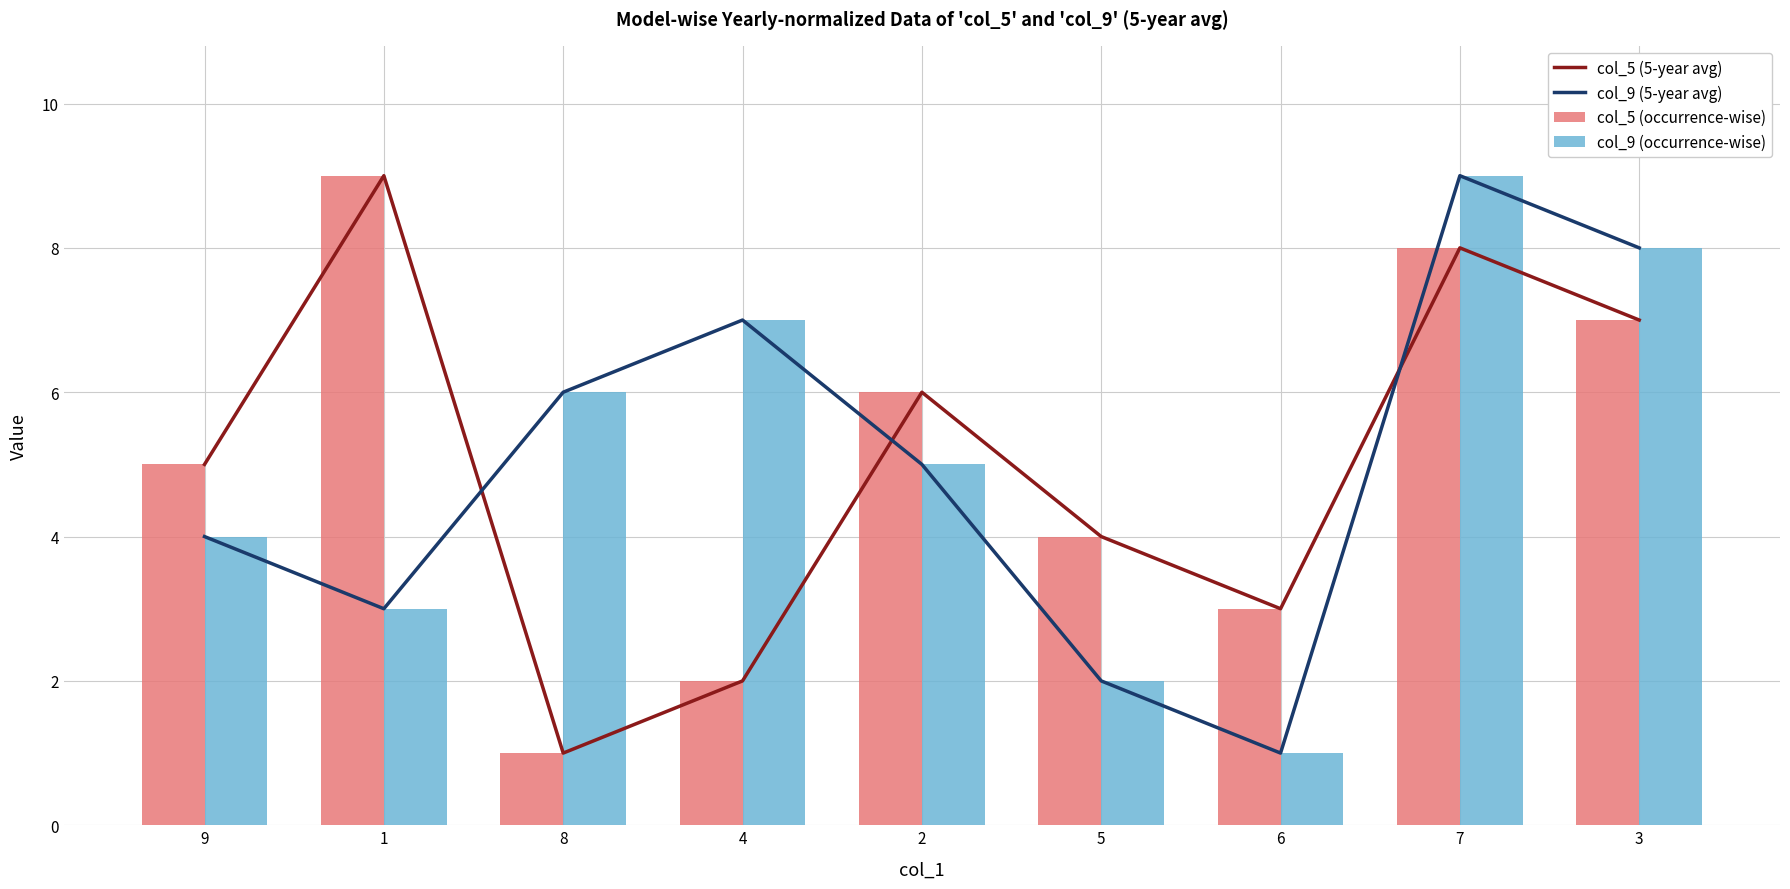

What is the average value of the col_9 (5-year avg) series?

5